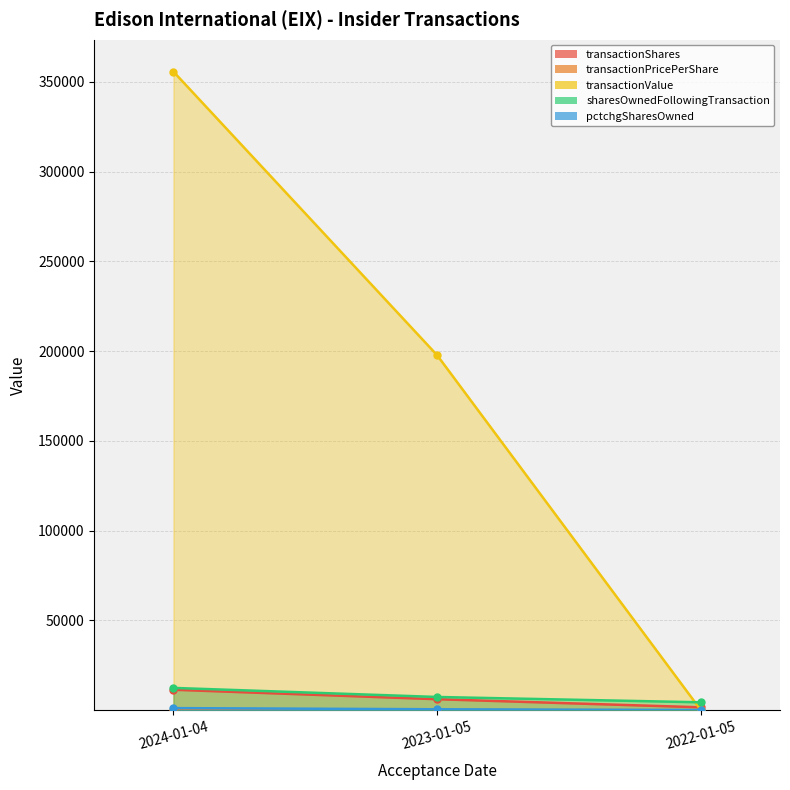

At how many categories does at least one series exceed 89787?

2